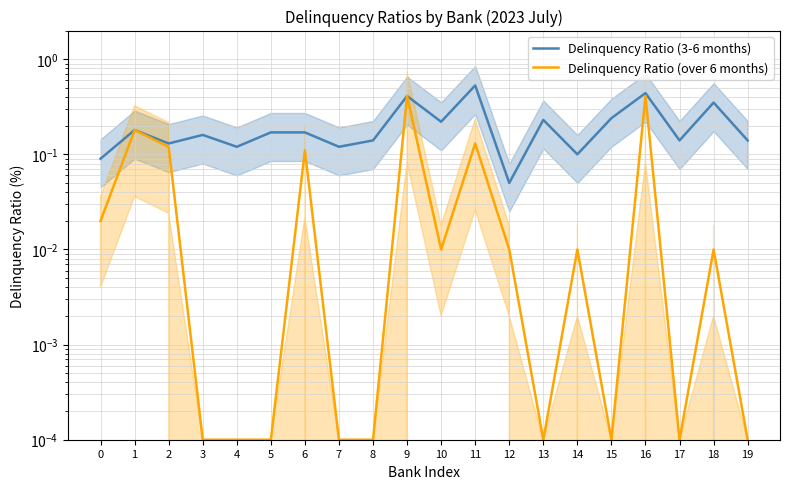

List the series in order of their overall mean, lowest first.

Delinquency Ratio (over 6 months), Delinquency Ratio (3-6 months)